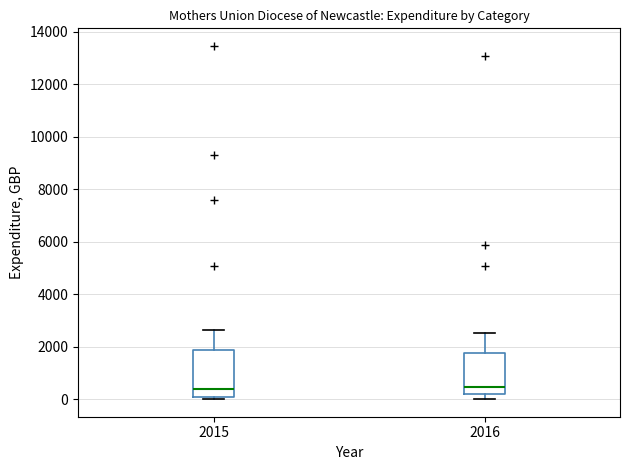

Reading left to right, read every box against the y-axis: the position of its median line, the range the box covers, and the ends of its whiskers. The values are not printed on the chart, so give them approximately, as read against the axis.

2015: median 400, box 0 to 1800, whiskers 0 (just below the box's lower edge) to 2600
2016: median 400, box 200 to 1800, whiskers 0 to 2600